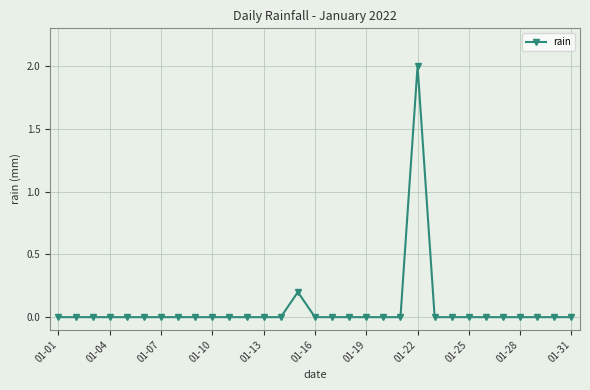

What is the greatest value displayed?

2.0